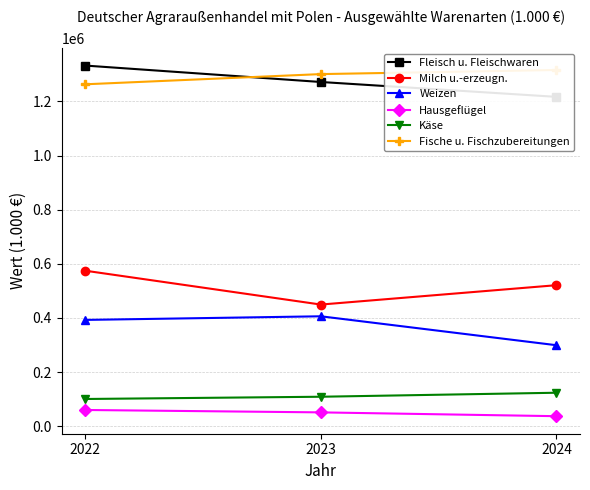

What are all the series names shown in the legend?

Fleisch u. Fleischwaren, Milch u.-erzeugn., Weizen, Hausgeflügel, Käse, Fische u. Fischzubereitungen